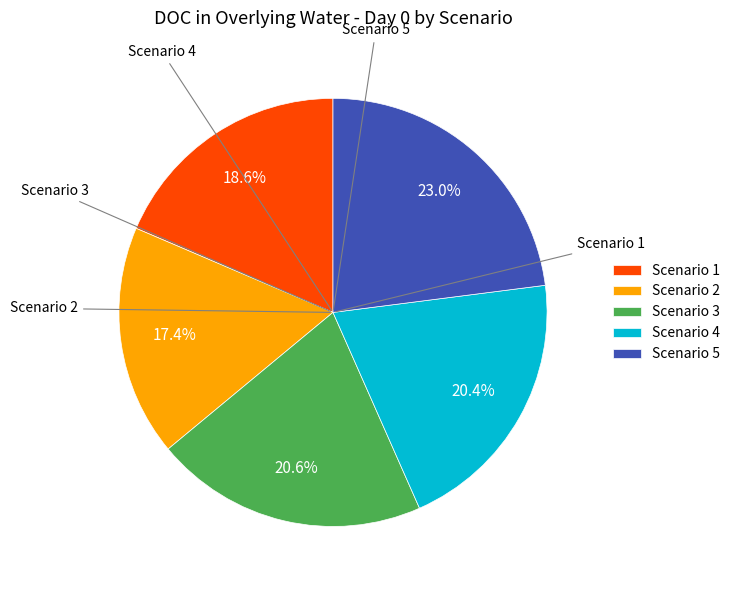

Is the sum of Scenario 2 and Scenario 4 greater than half?

No